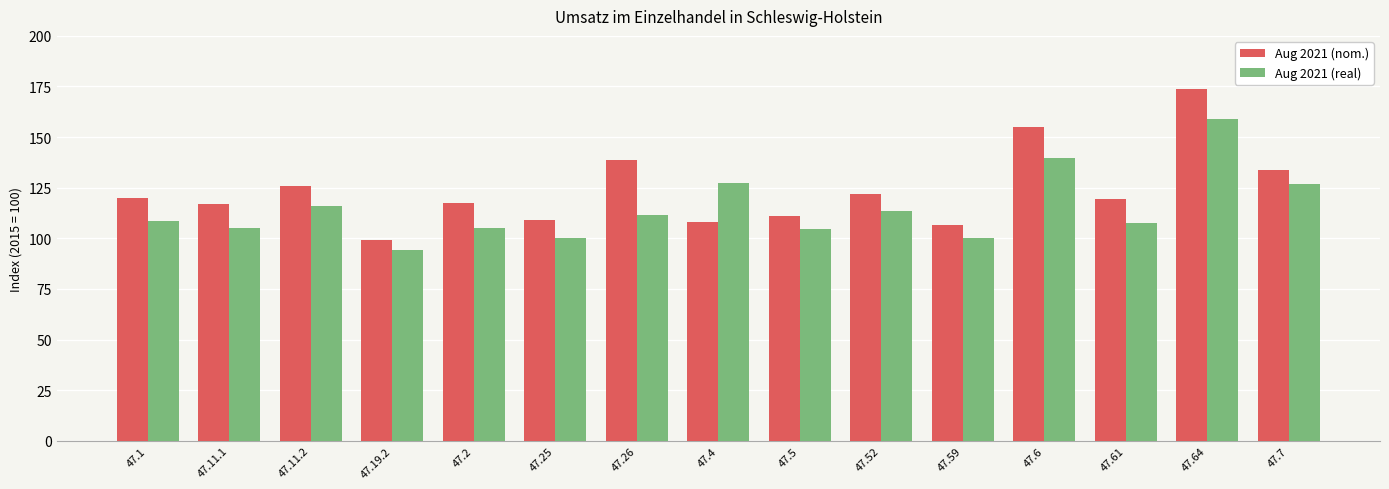

Which series has the largest range (max minus min)?

Aug 2021 (nom.)